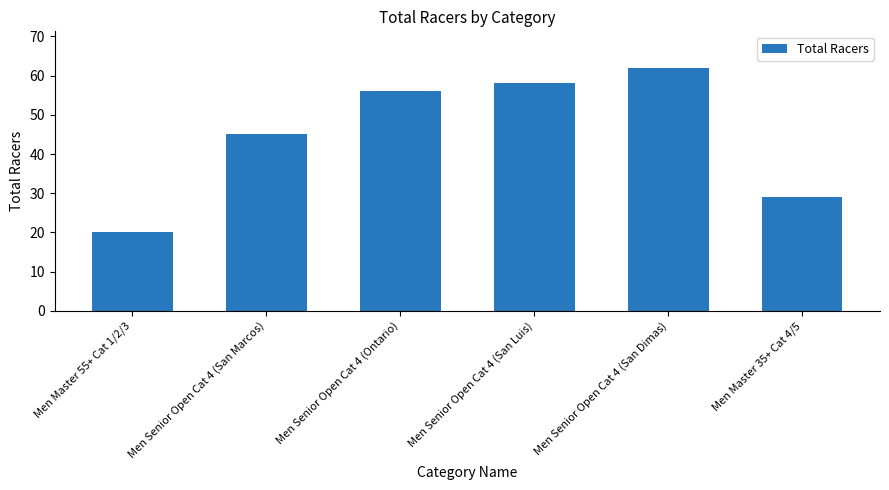

What is the approximate value at Men Senior Open Cat 4 (San Dimas), to the nearest 10?

60